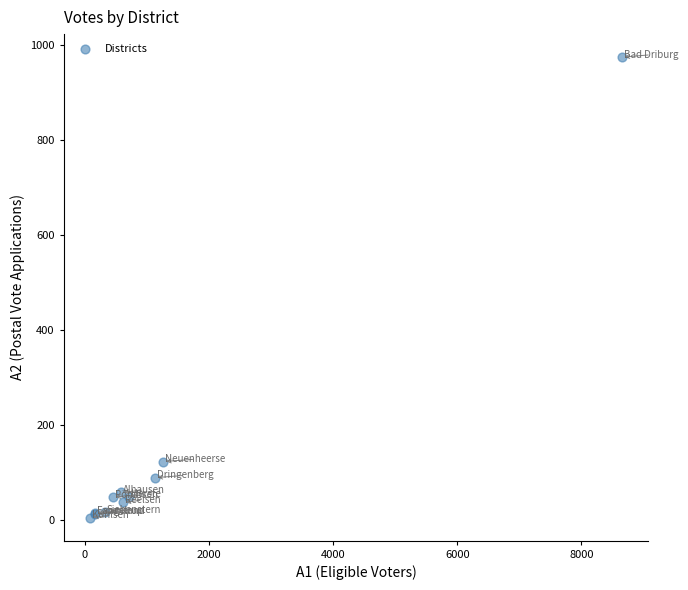

What Y value in the scatter plot is closest to 490?

124